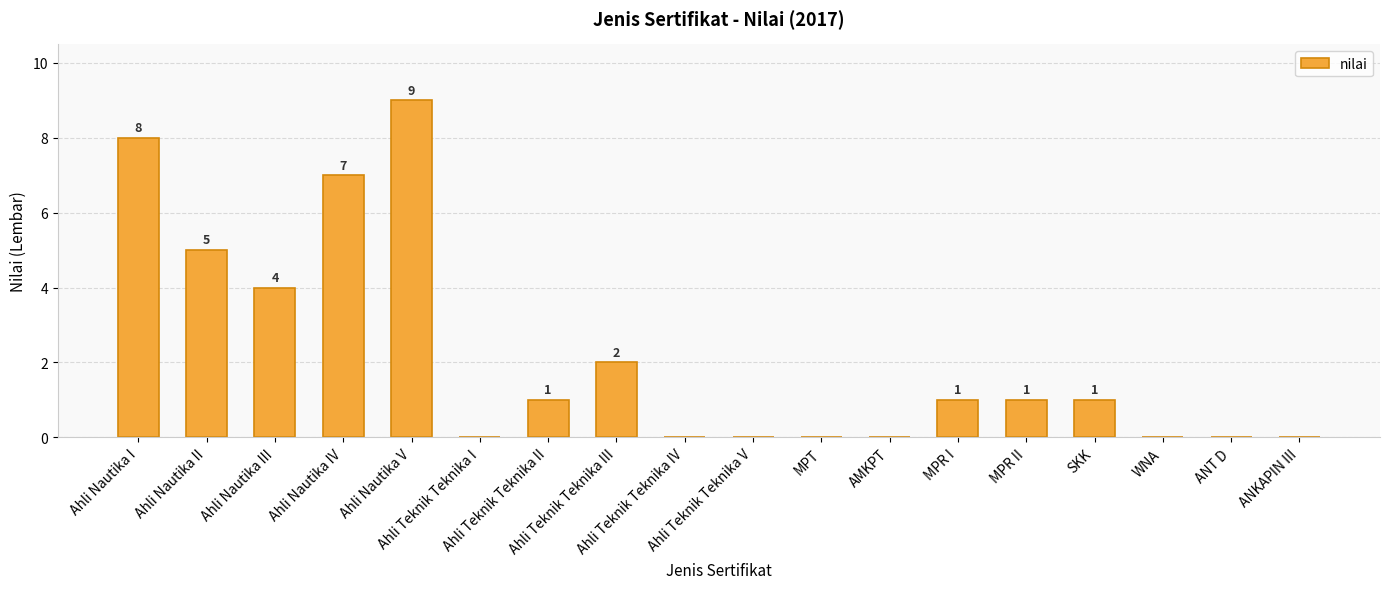

What is the sum of all values?

39